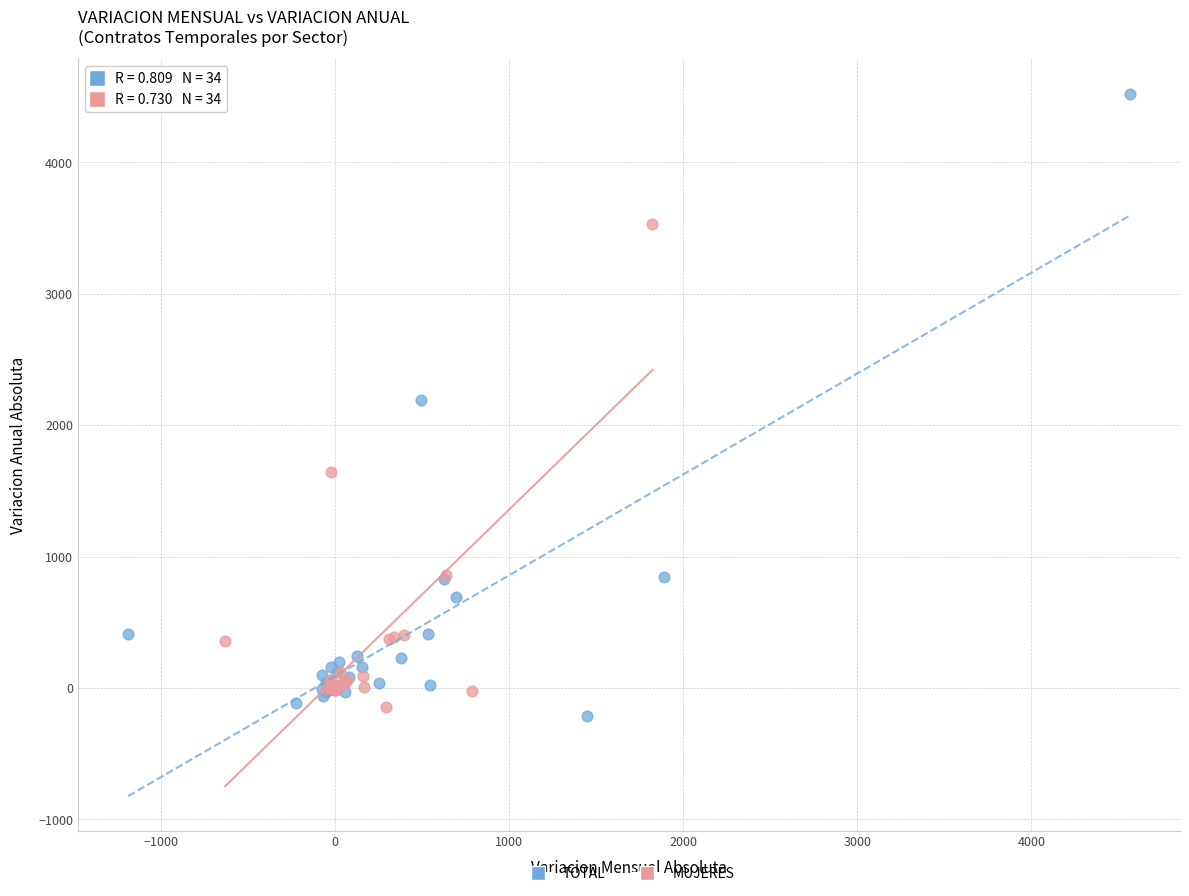

Which series has the largest Y range (max minus min)?

TOTAL